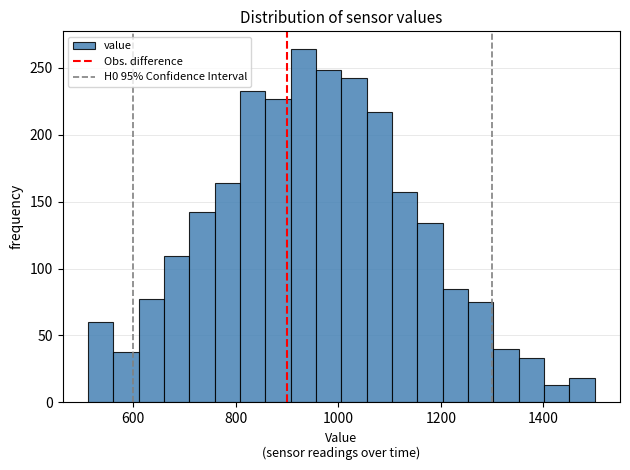

Around what value on the x-axis is the tallest bar? Give the approximate position of its centre, as read against the axis.

940